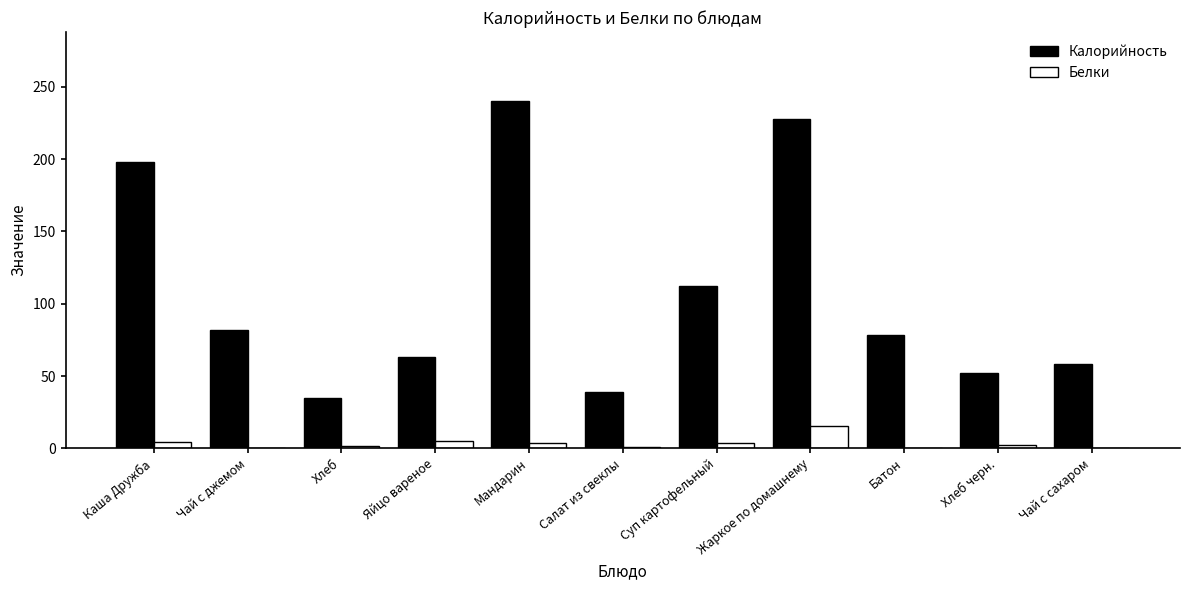

Are the bars horizontal?

No